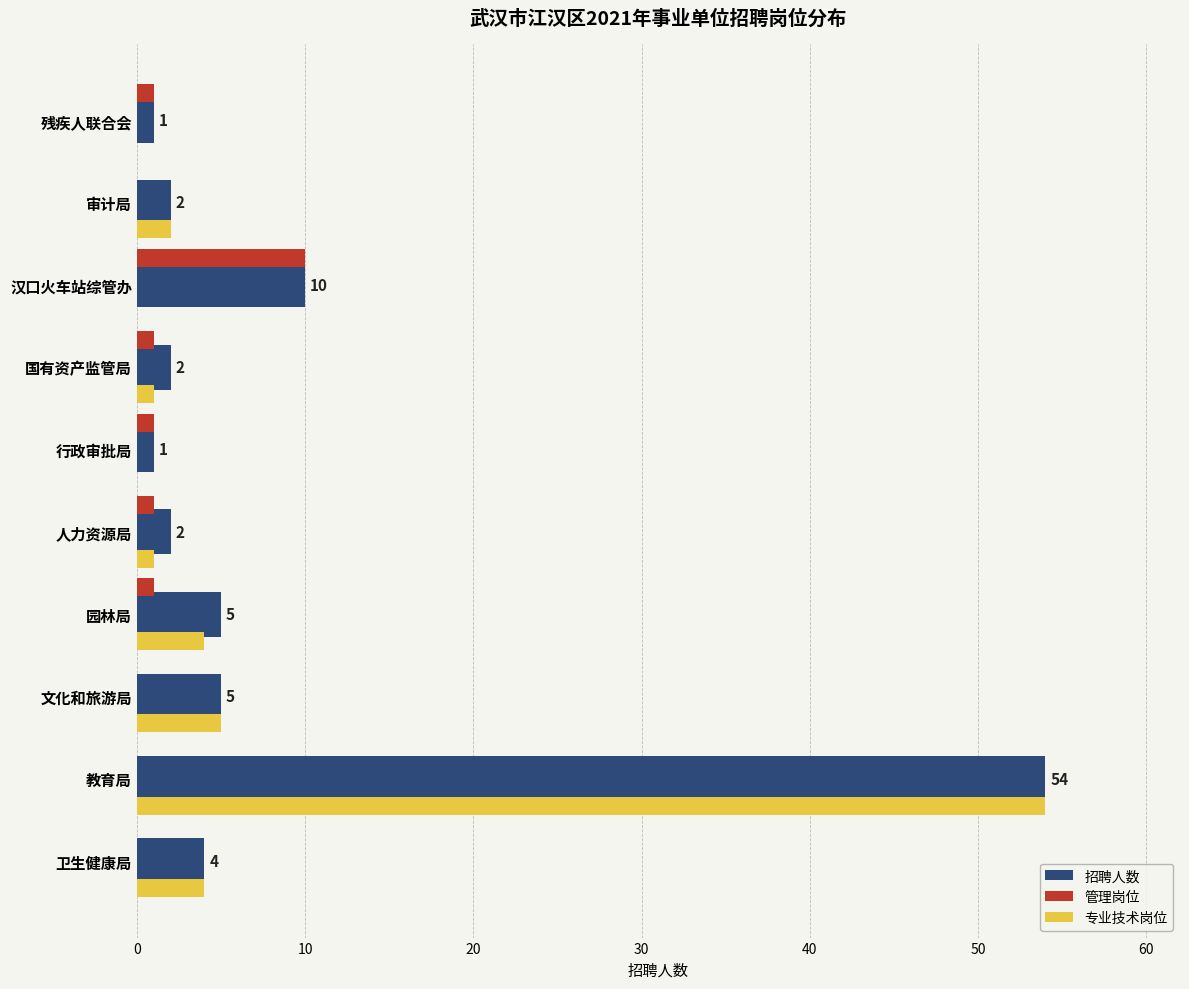

The 专业技术岗位 series shows 5 at 文化和旅游局. True or false?

True